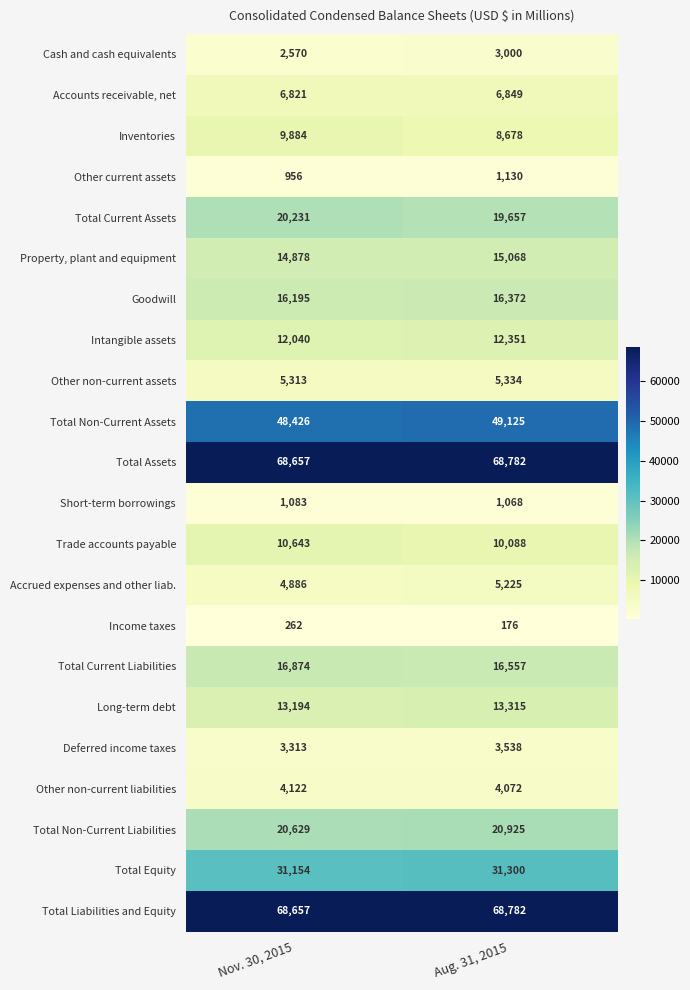

At which category is the sum across all series the highest?

Aug. 31, 2015